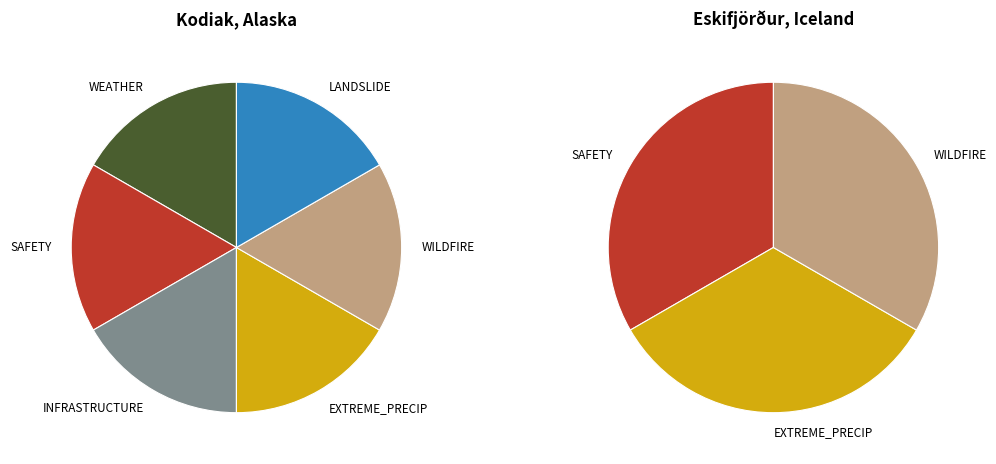

Combined, do Eskifjörður, Iceland and Kodiak, Alaska account for over 50%?

Yes